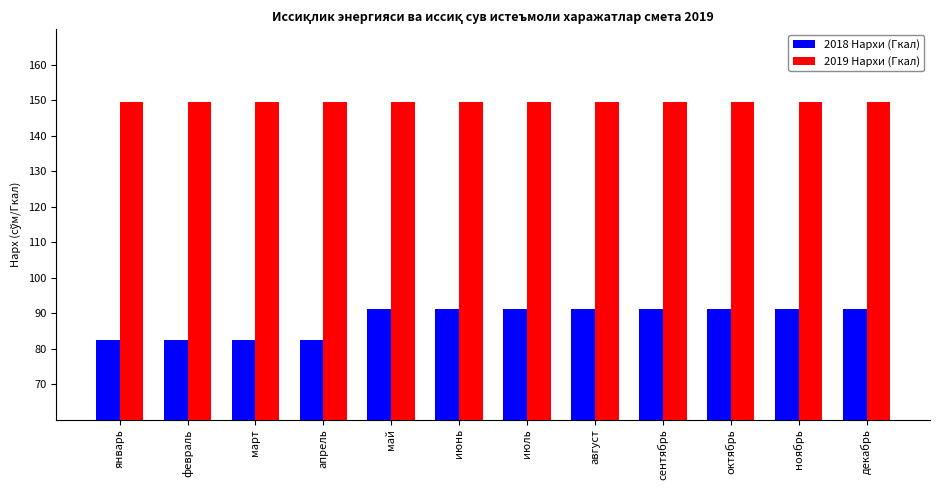

Rank the series by their average value, from highest to lowest.

2019 Нархи (Гкал), 2018 Нархи (Гкал)